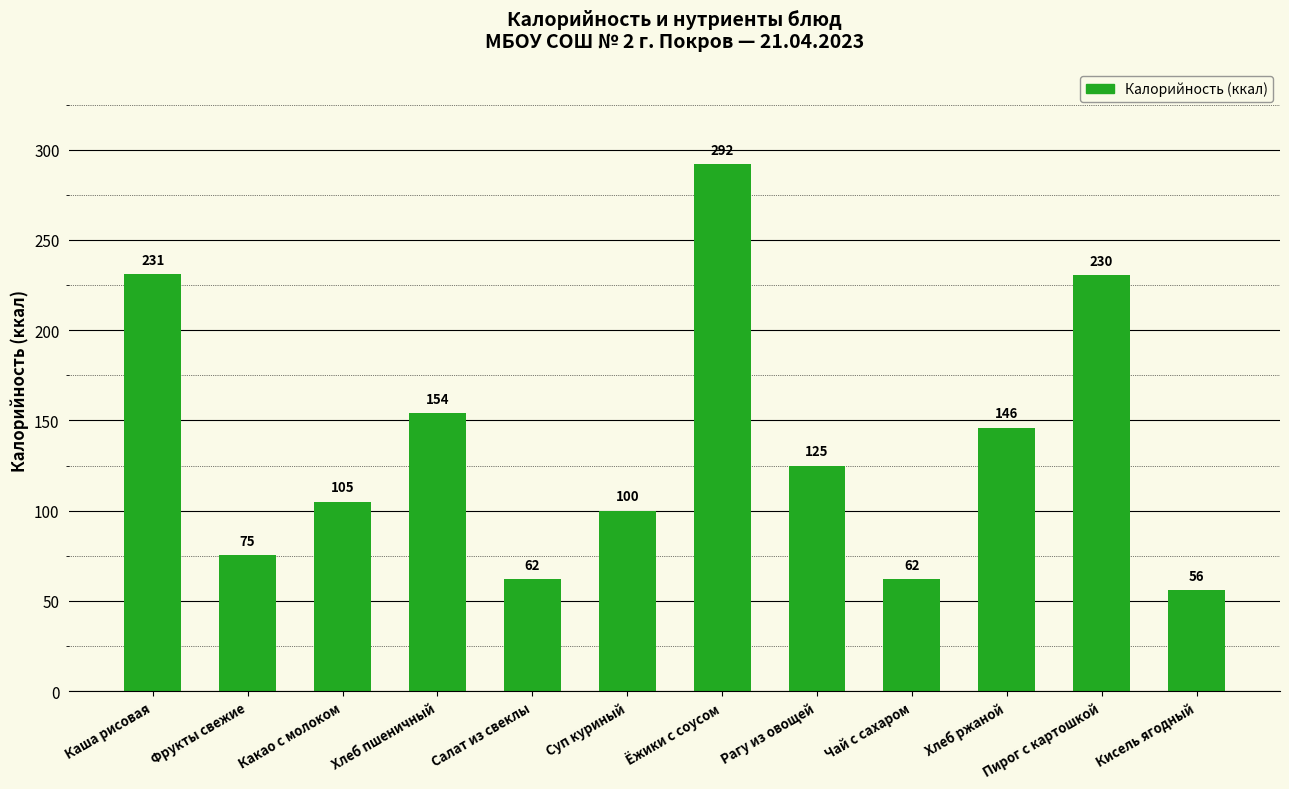

Which category has the highest value across all series?

Ёжики с соусом